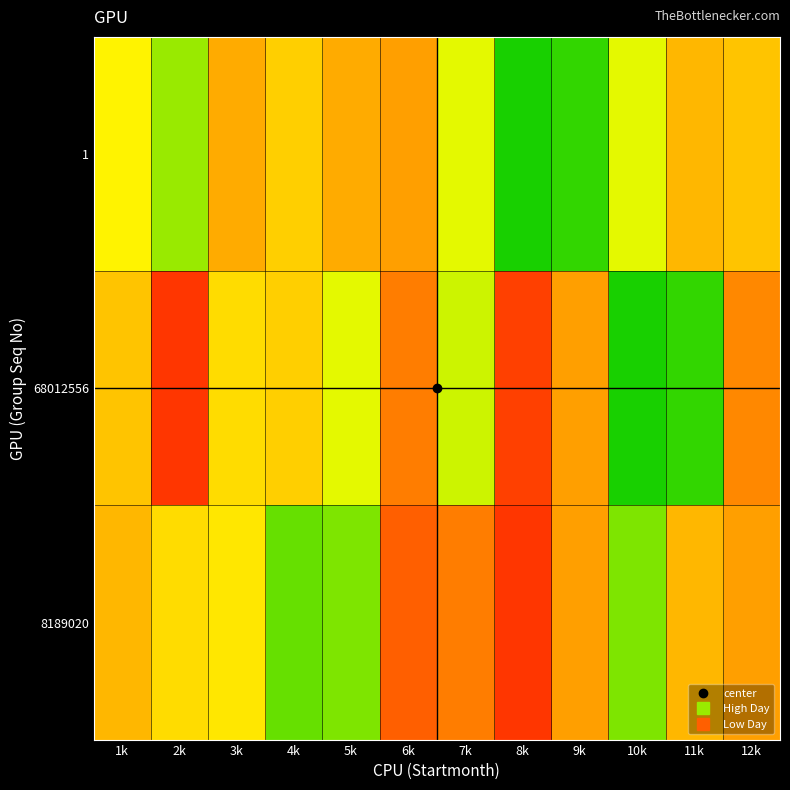

What is the minimum value shown in the chart?

3